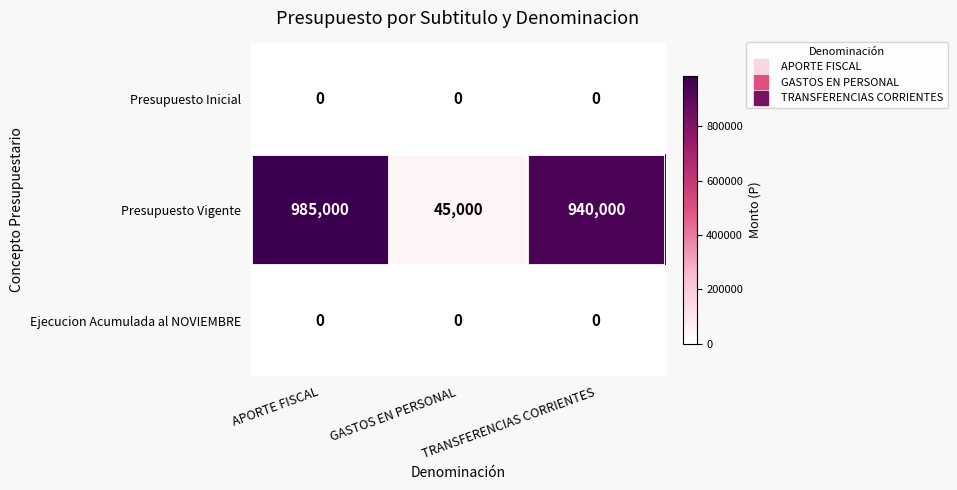

At which label does Presupuesto Vigente reach its minimum?

GASTOS EN PERSONAL